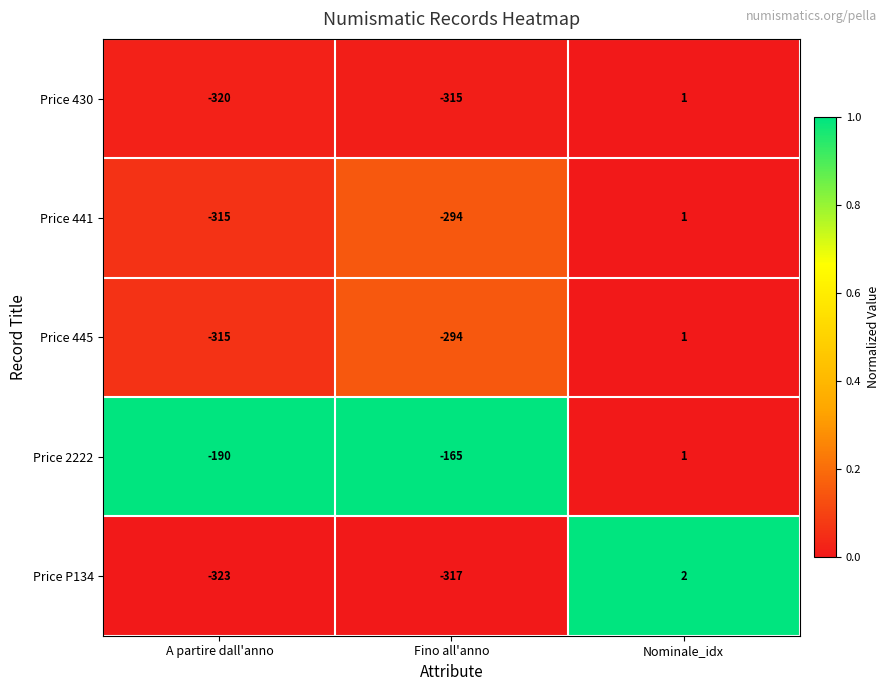

Reading right to left, transcribe all the data shown in this chart.

Price 430: Nominale_idx=1	Fino all'anno=-315	A partire dall'anno=-320
Price 441: Nominale_idx=1	Fino all'anno=-294	A partire dall'anno=-315
Price 445: Nominale_idx=1	Fino all'anno=-294	A partire dall'anno=-315
Price 2222: Nominale_idx=1	Fino all'anno=-165	A partire dall'anno=-190
Price P134: Nominale_idx=2	Fino all'anno=-317	A partire dall'anno=-323